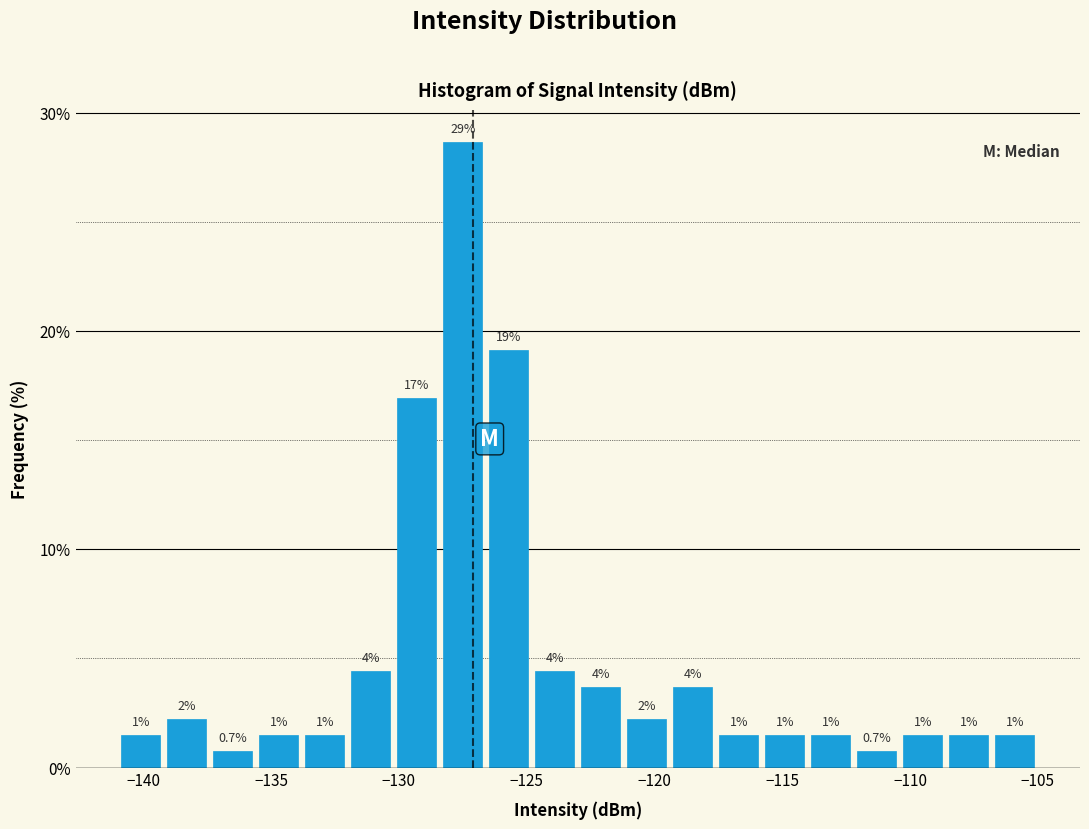

Read against the x-axis, roughly where is the centre of the tallest bar?

-127.5